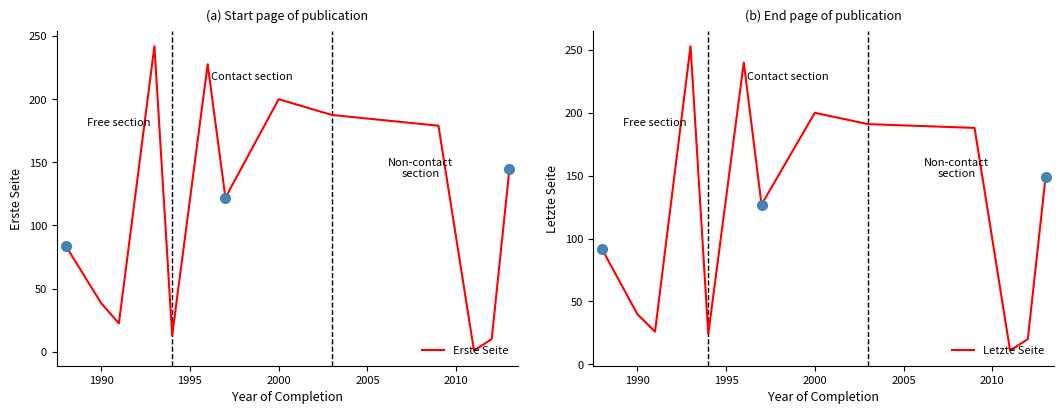

What is the minimum value for Letzte Seite?

11